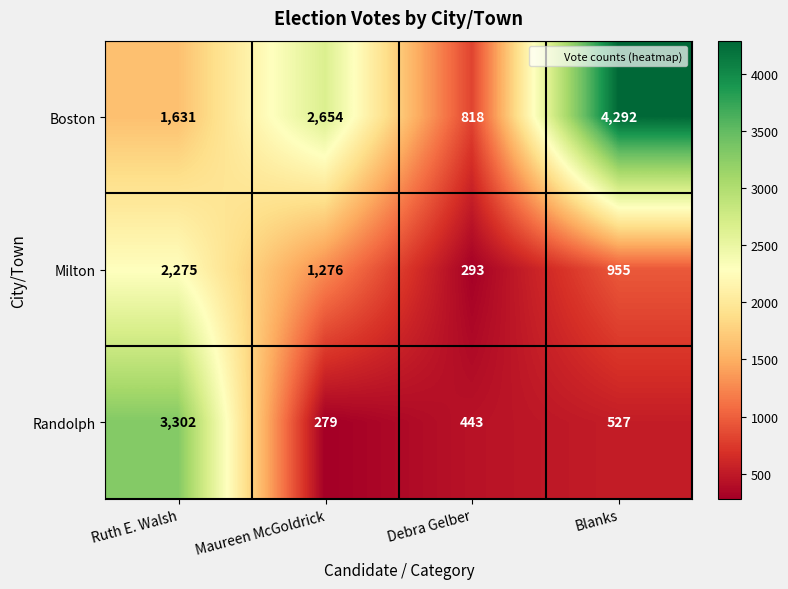

What is the difference between the highest and lowest values at Ruth E. Walsh?

1671